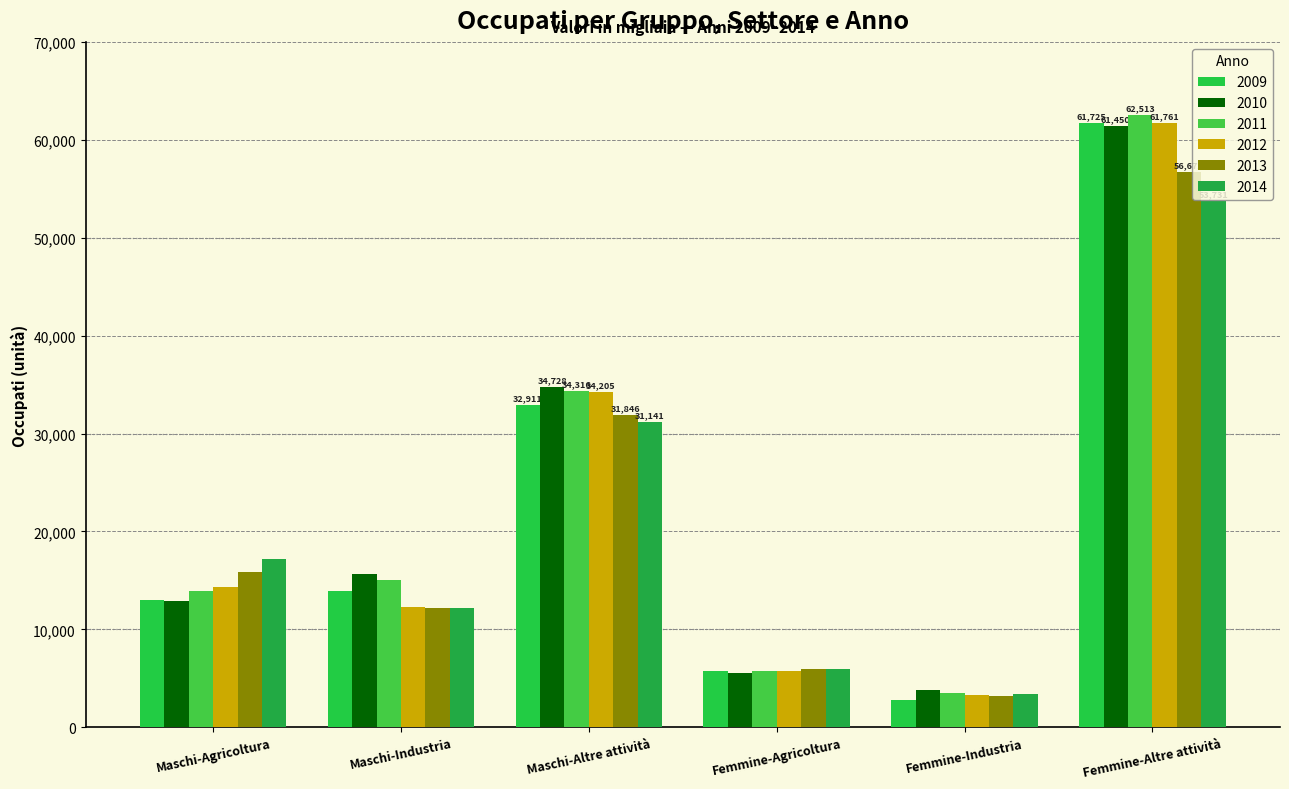

Is it true that 2014 equals 53731 at Femmine-Altre attività?

True